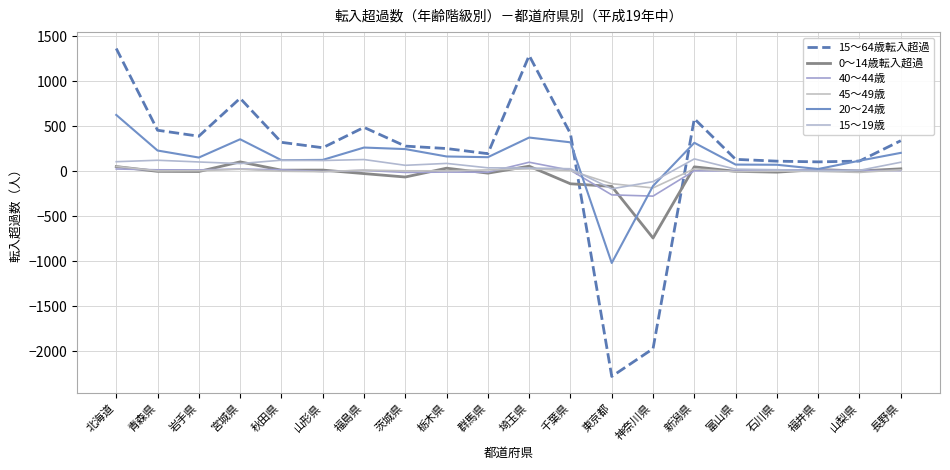

Is this an area chart (filled region under the line)?

No